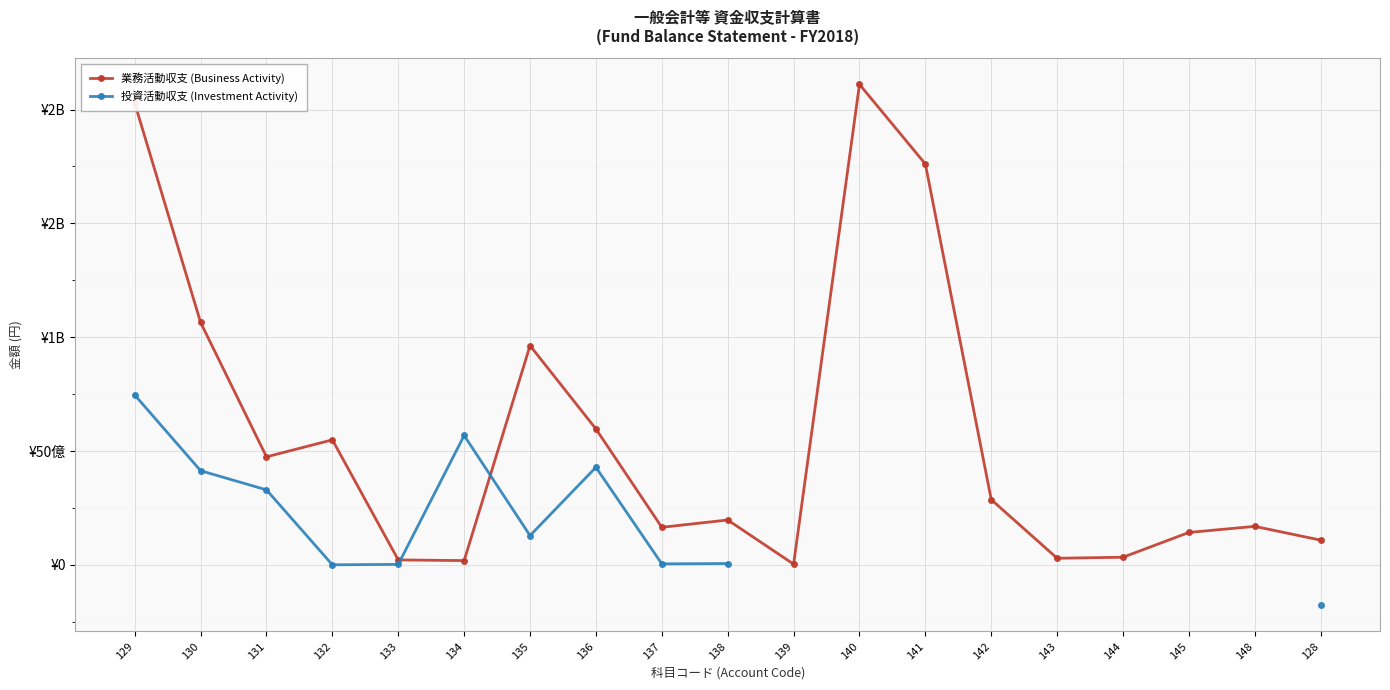

What is the sum of all 業務活動収支 (Business Activity) values?

107259999742.0